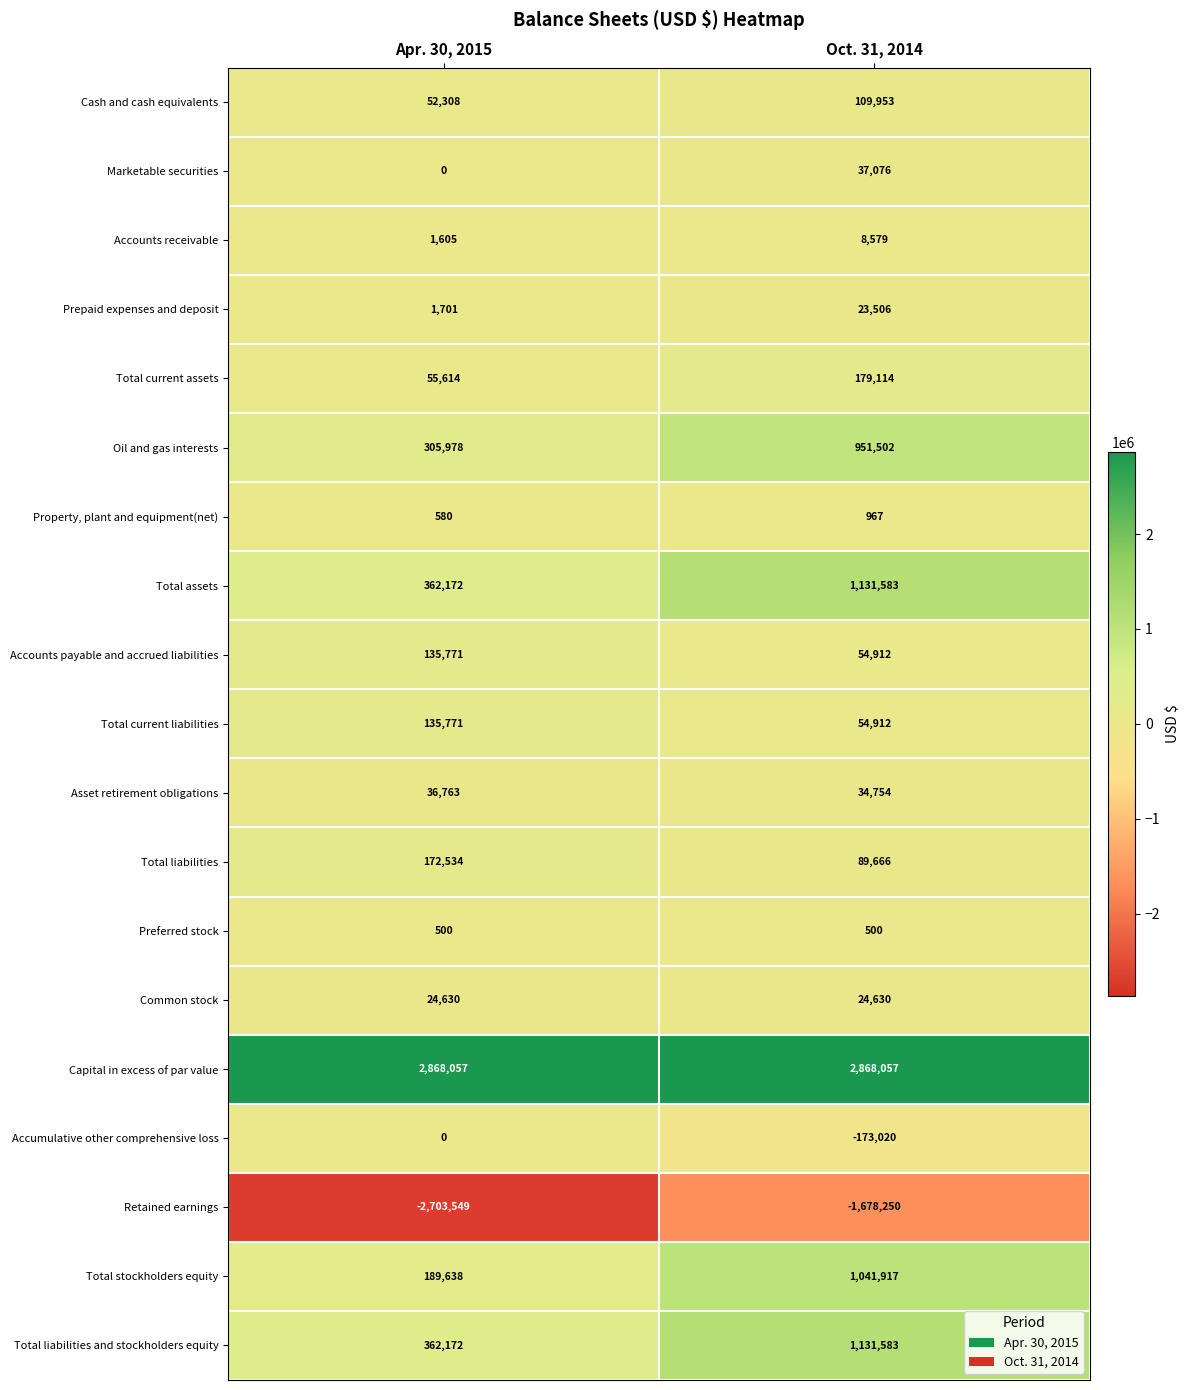

Where is Accounts payable and accrued liabilities nearest to the value 95341?

Oct. 31, 2014